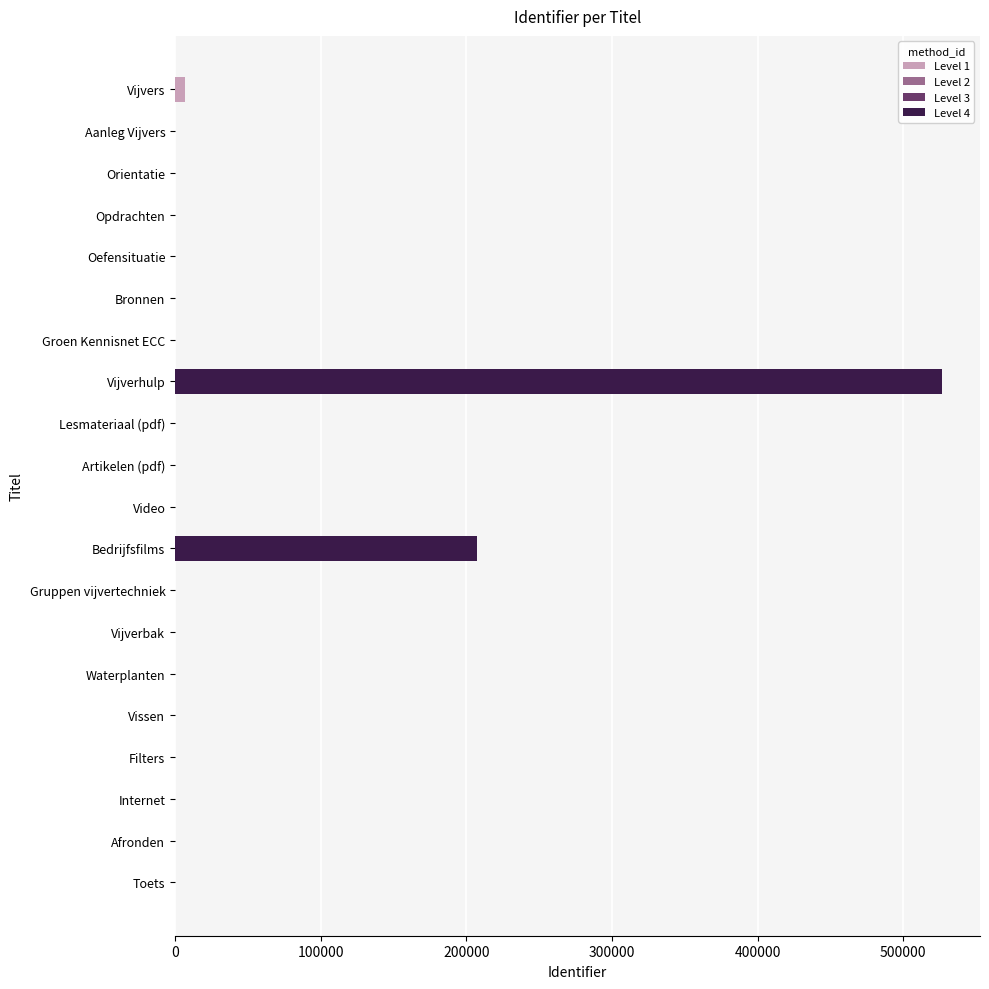

True or false: the data shows 0 at Aanleg Vijvers.

True